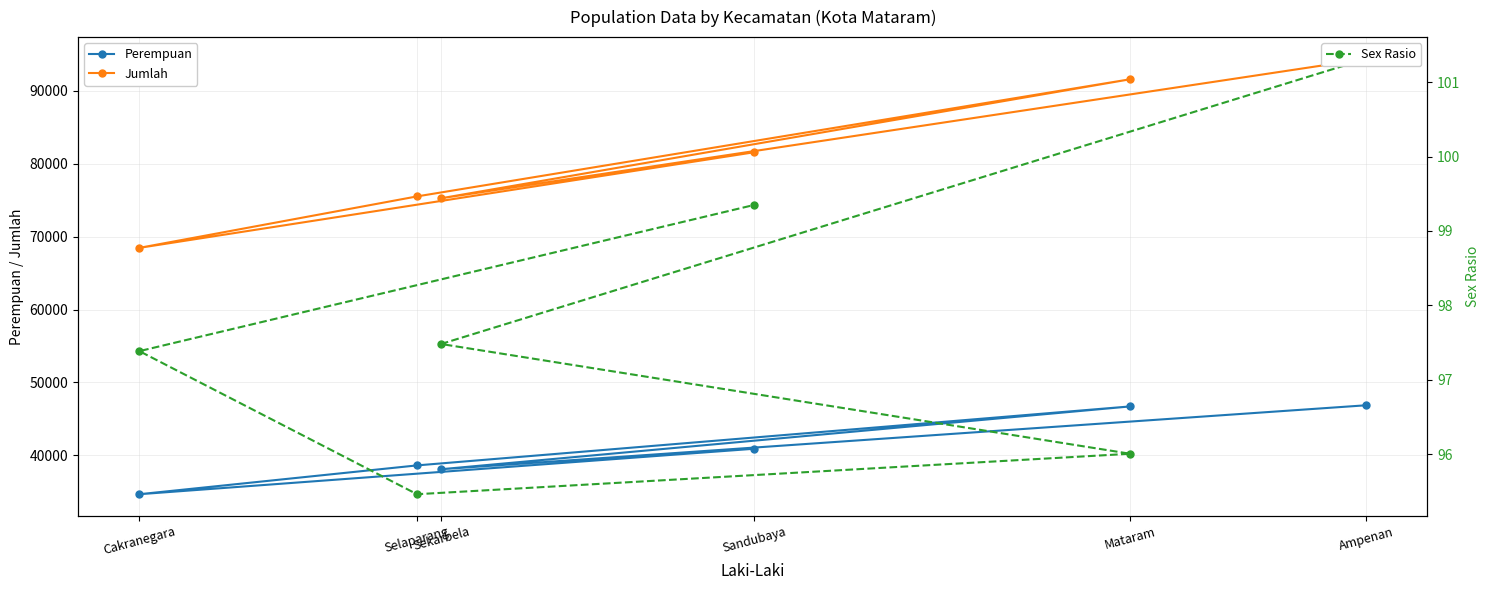

True or false: Jumlah and Perempuan intersect in this chart.

False